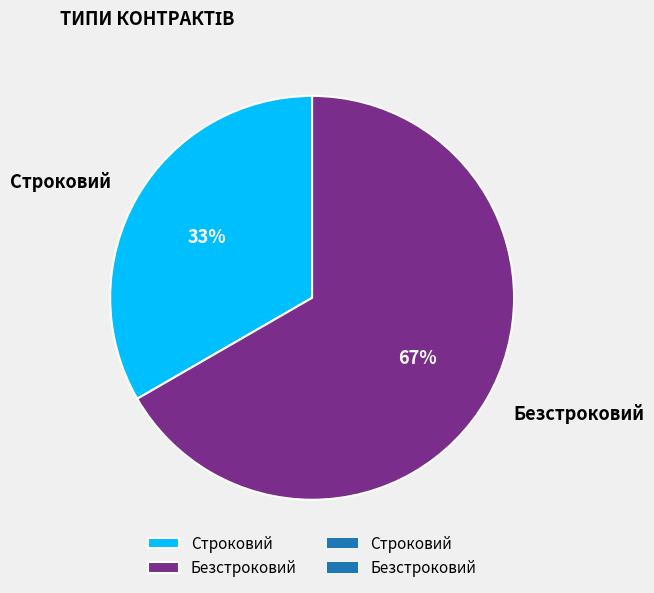

What percentage is the Строковий slice, to the nearest percent?

33%